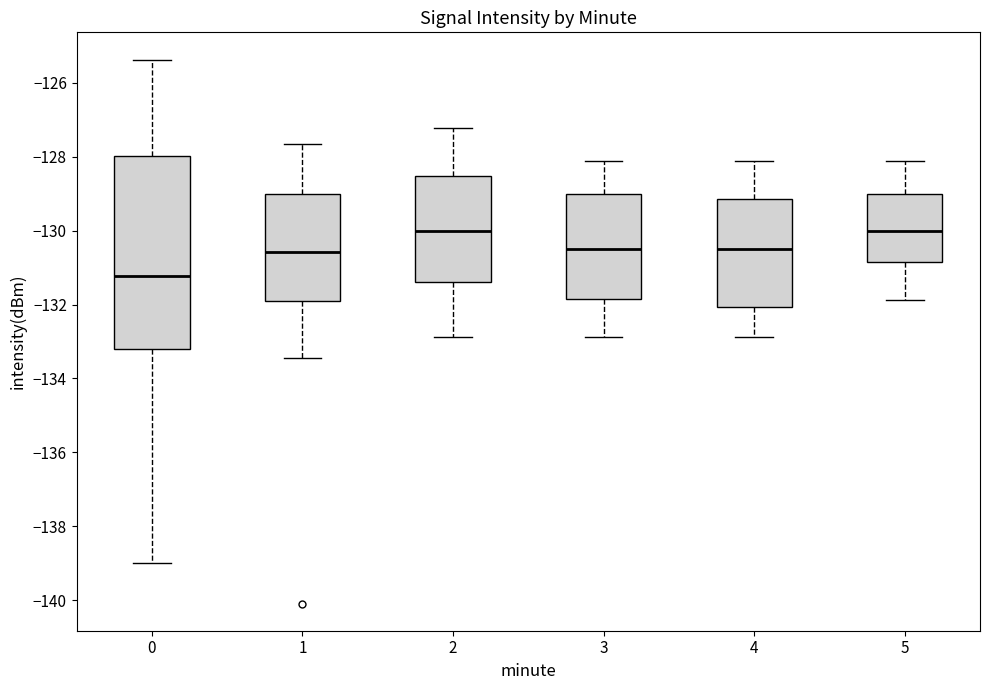

Comparing the boxes themselves (not the whiskers), which one is the tallest?

0